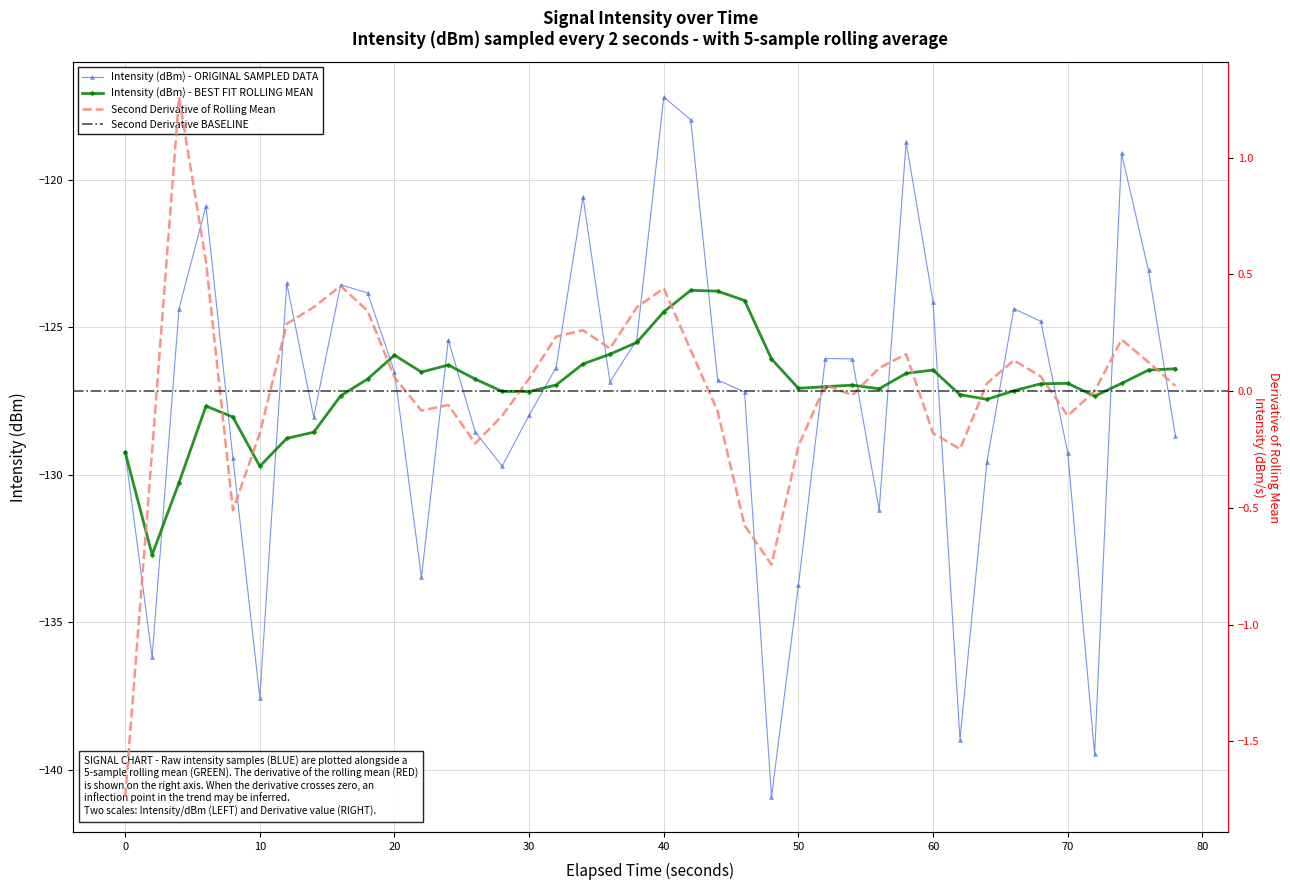

How many data points does each series have?

40